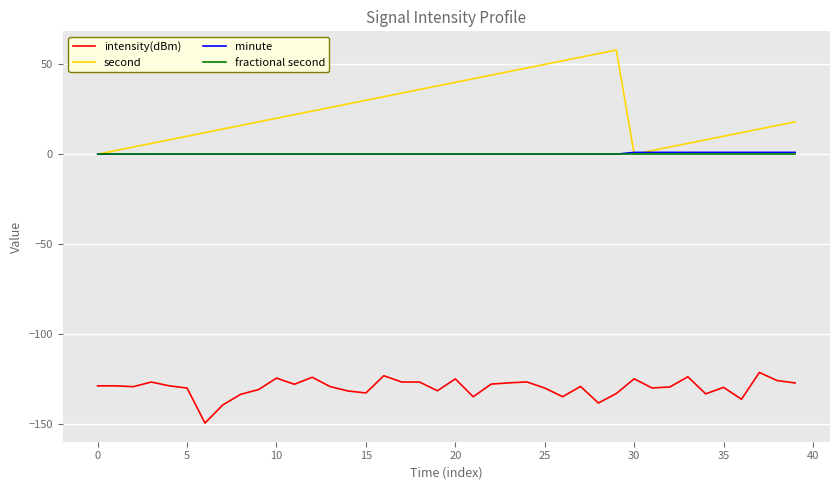

What is the difference between the second highest and minimum values in the second series?

56.0